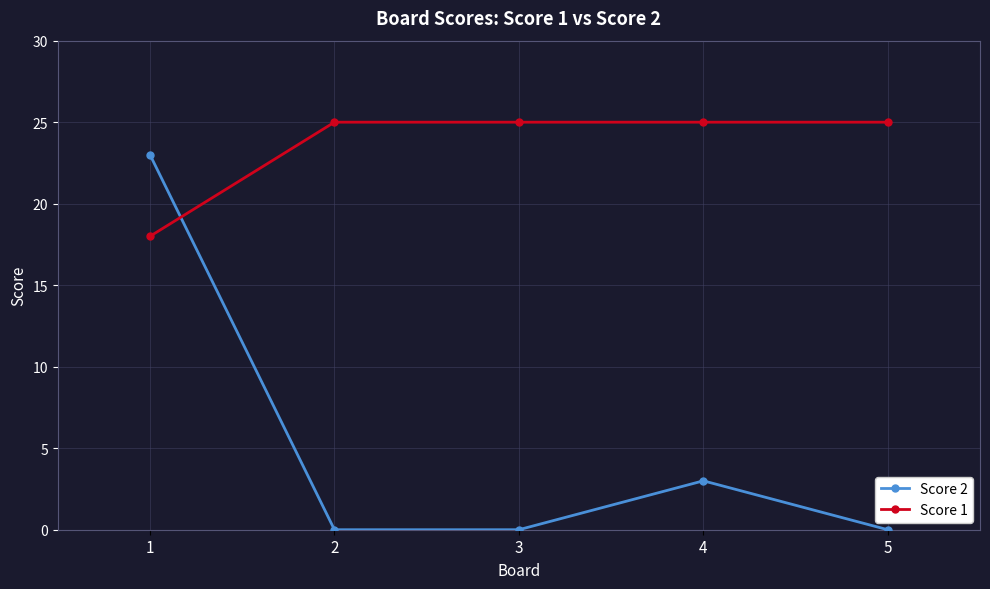

True or false: Score 2 has a value of -16 at 3.

False